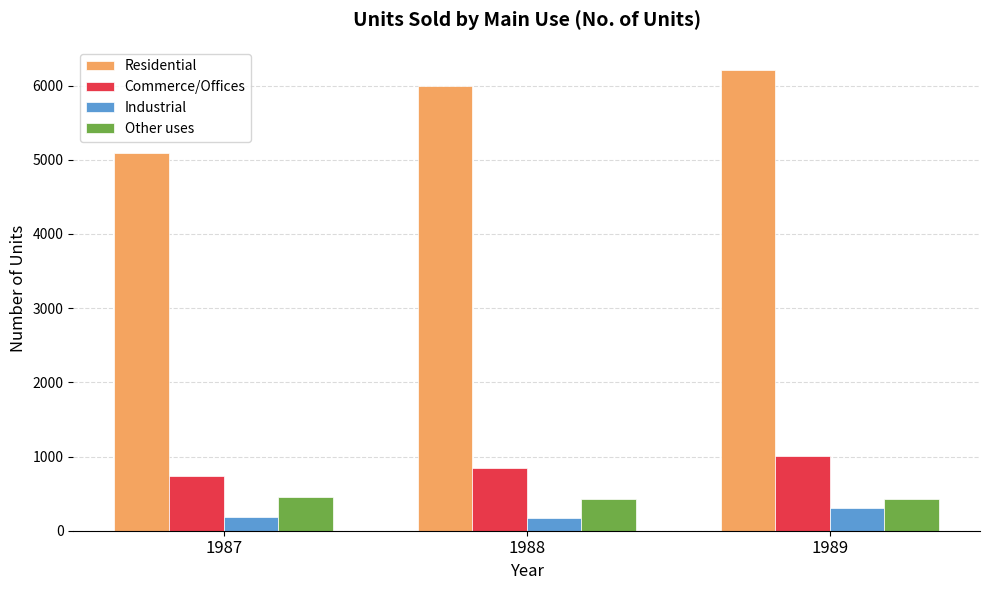

What is the total value across all series at 1988?

7434